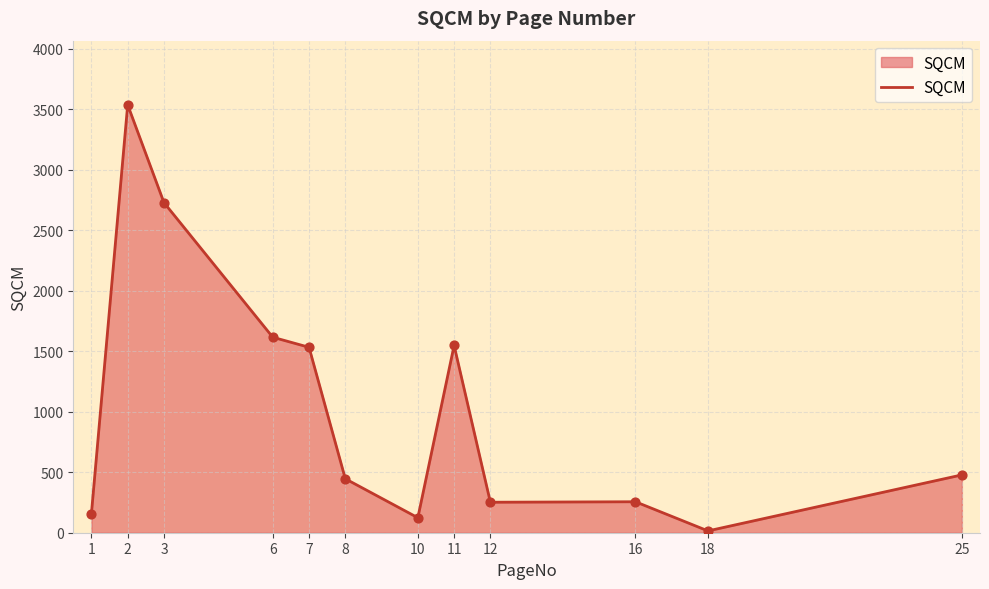

What is the ratio of the value at 1 to the value at 12?

0.6